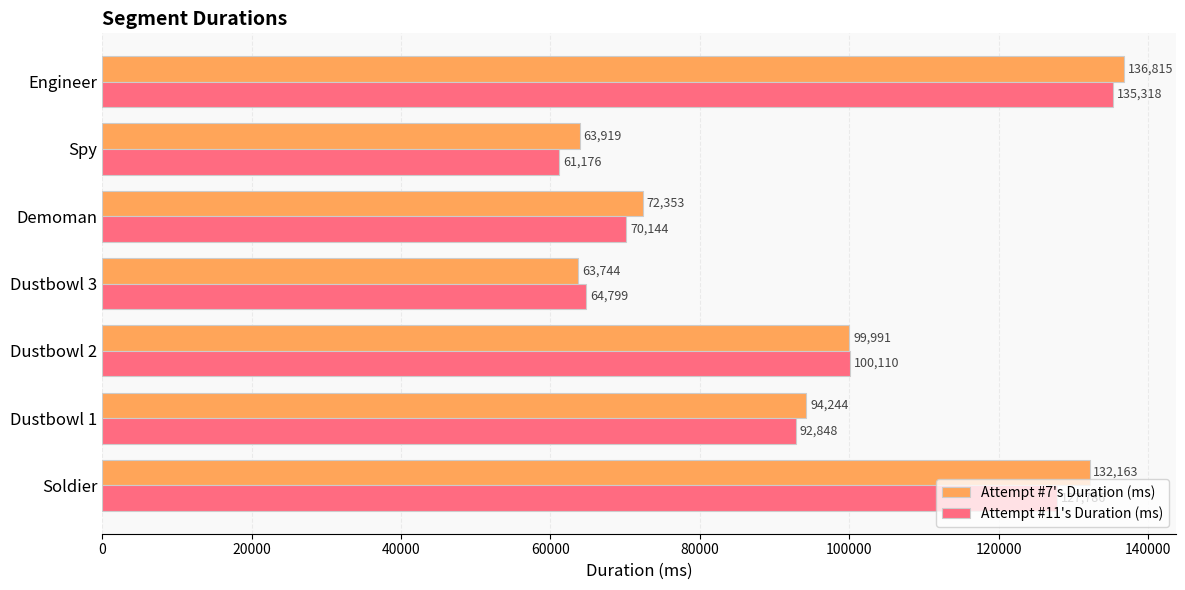

What is the sum of all Attempt #11's Duration (ms) values?

652181